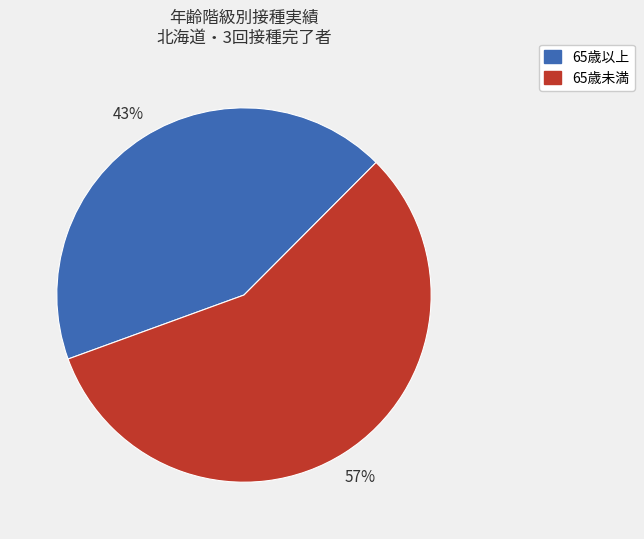

Is there any slice that represents more than half of the pie?

Yes